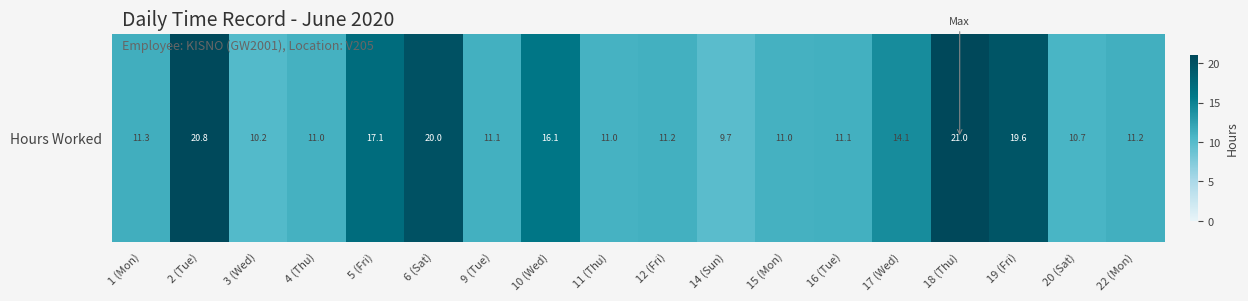

Rank the categories by value from highest to lowest.

18 (Thu), 2 (Tue), 6 (Sat), 19 (Fri), 5 (Fri), 10 (Wed), 17 (Wed), 1 (Mon), 22 (Mon), 12 (Fri), 16 (Tue), 9 (Tue), 4 (Thu), 15 (Mon), 11 (Thu), 20 (Sat), 3 (Wed), 14 (Sun)